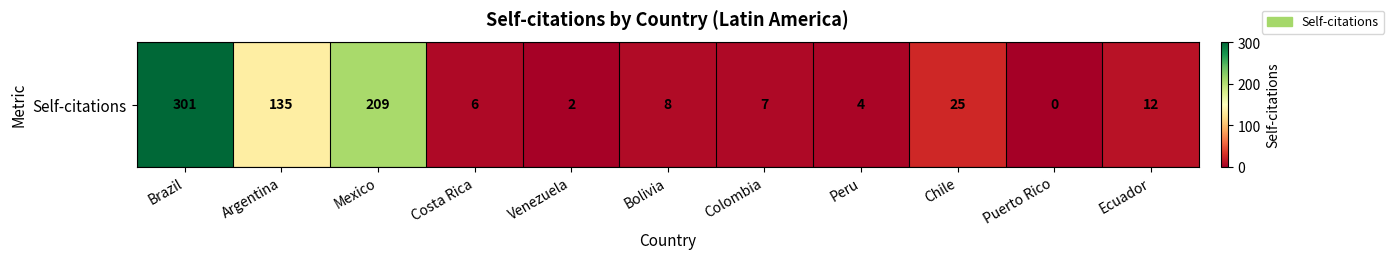

Reading left to right, transcribe all the data shown in this chart.

301	135	209	6	2	8	7	4	25	0	12